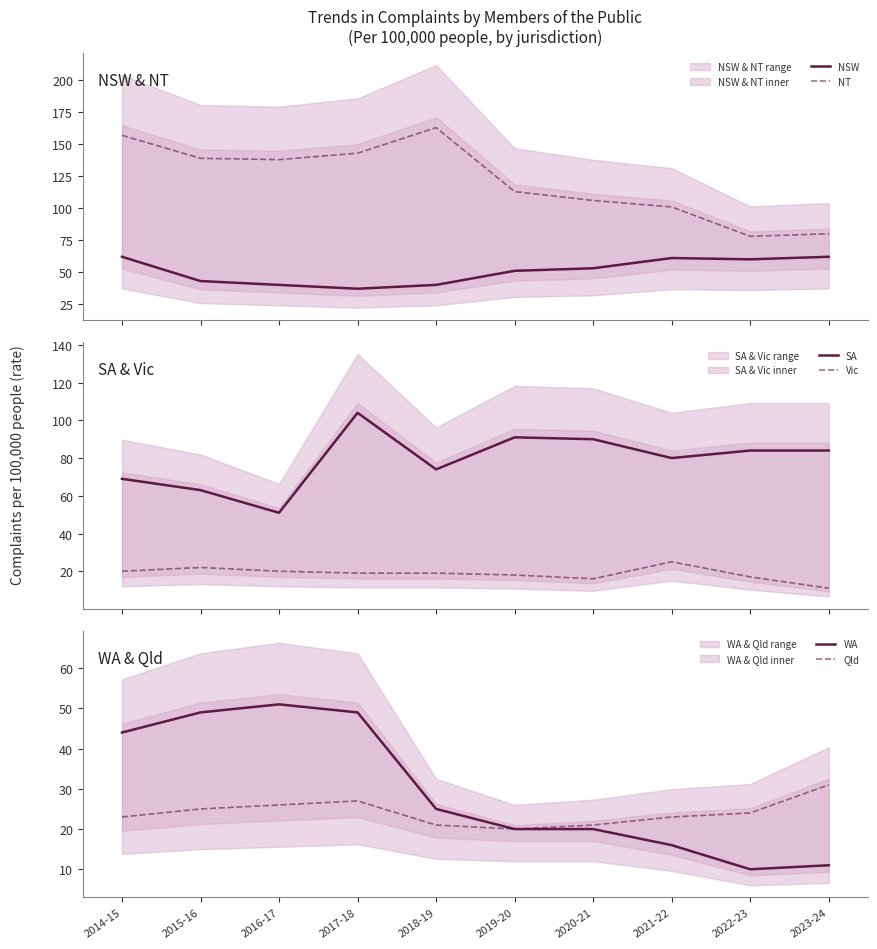

What is the approximate value of Vic at 2023-24?

11